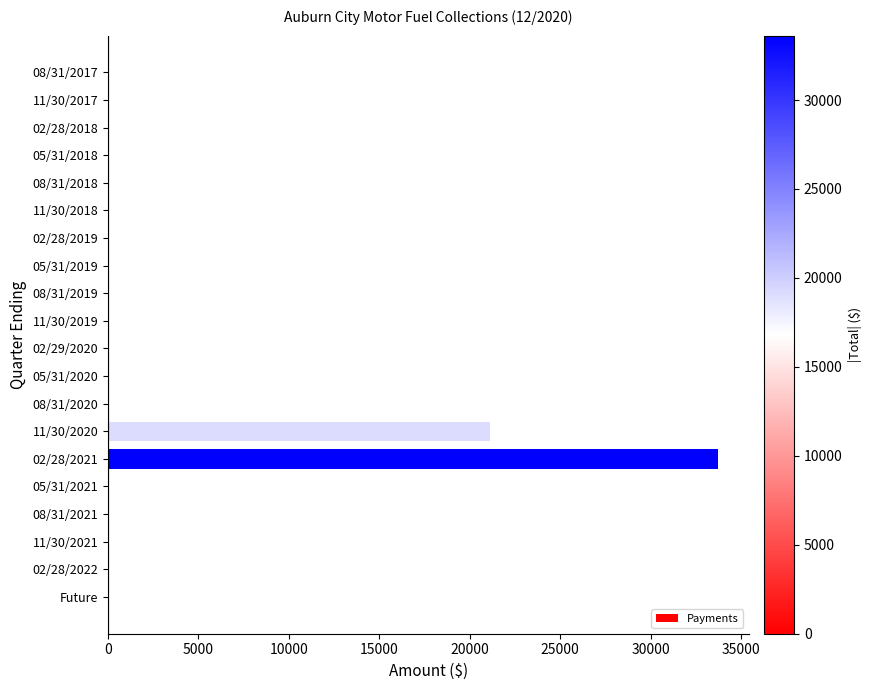

At which label is the value closest to 16870?

11/30/2020